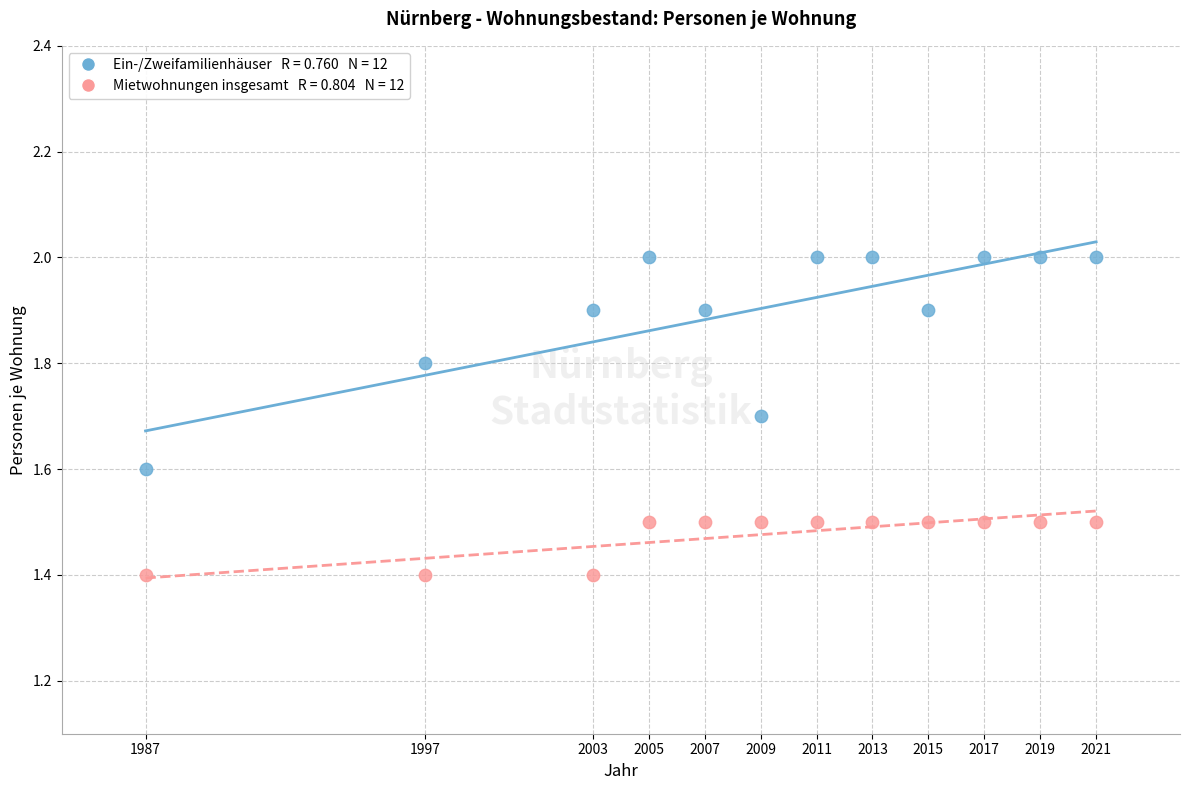

Across all data points, what is the range of X values (max minus min)?

34.0